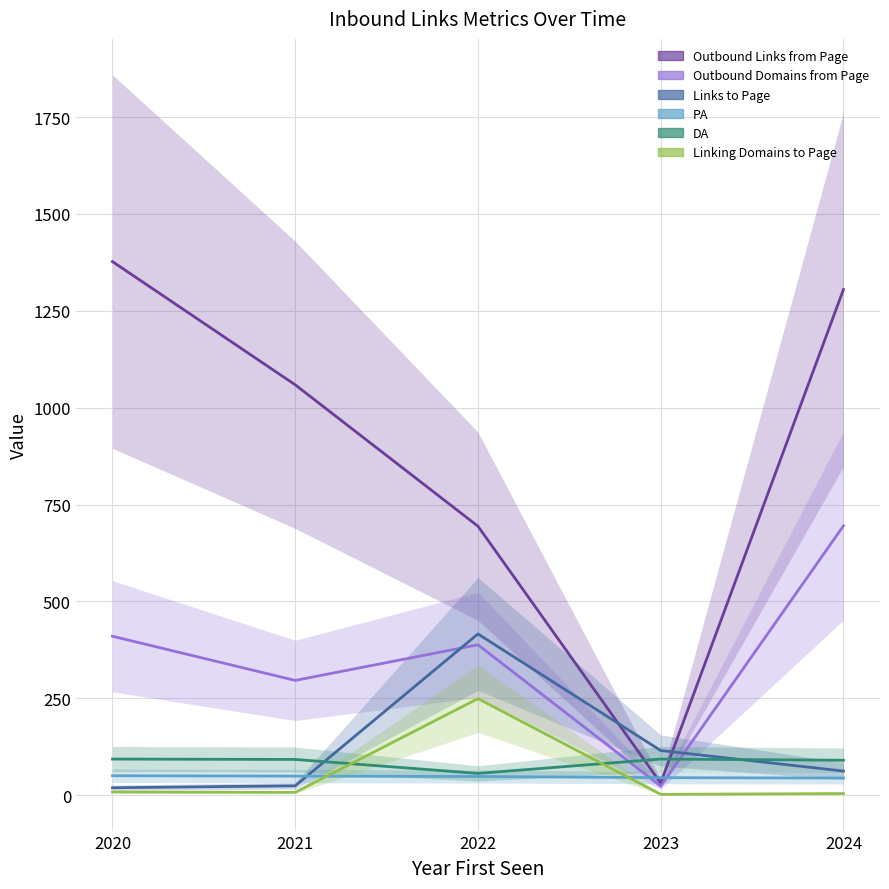

The DA series shows 52 at 2020. True or false?

False